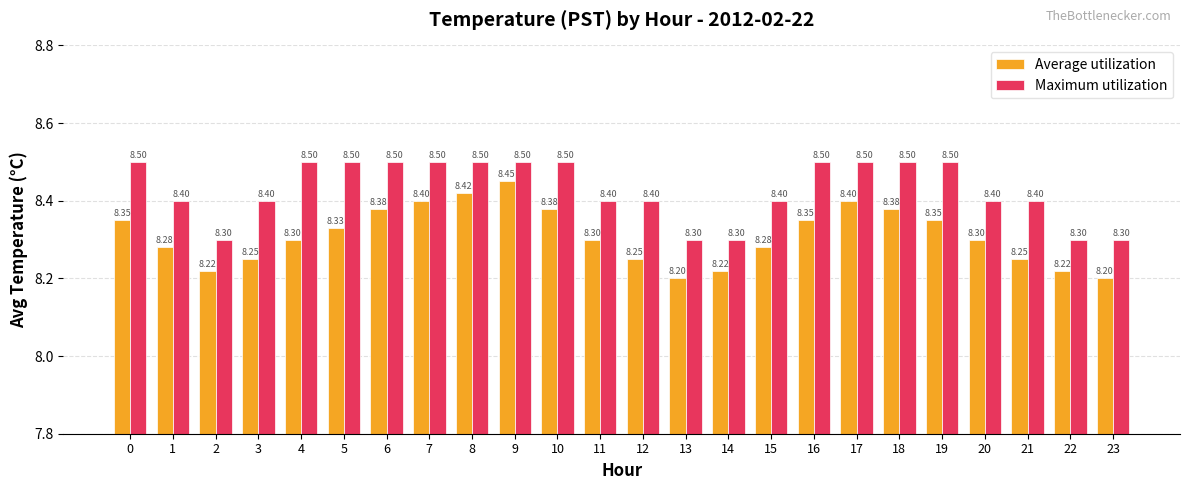

At 10, list the series in order from smallest to largest.

Average utilization, Maximum utilization